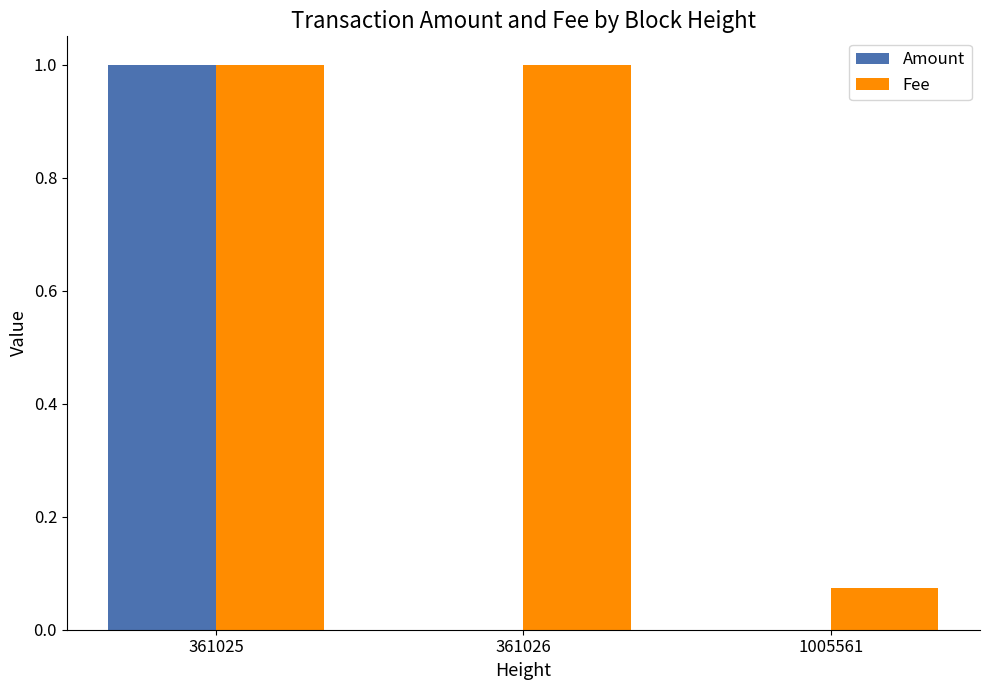

What is the difference between the Amount values at 361025 and 1005561?

1.0